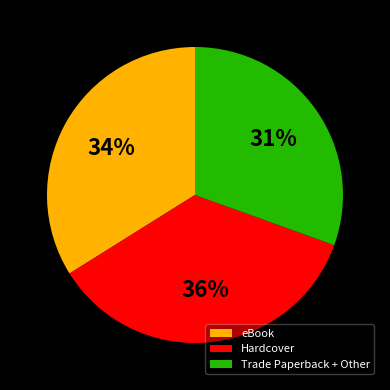

Between Trade Paperback + Other and Hardcover, which is larger?

Hardcover